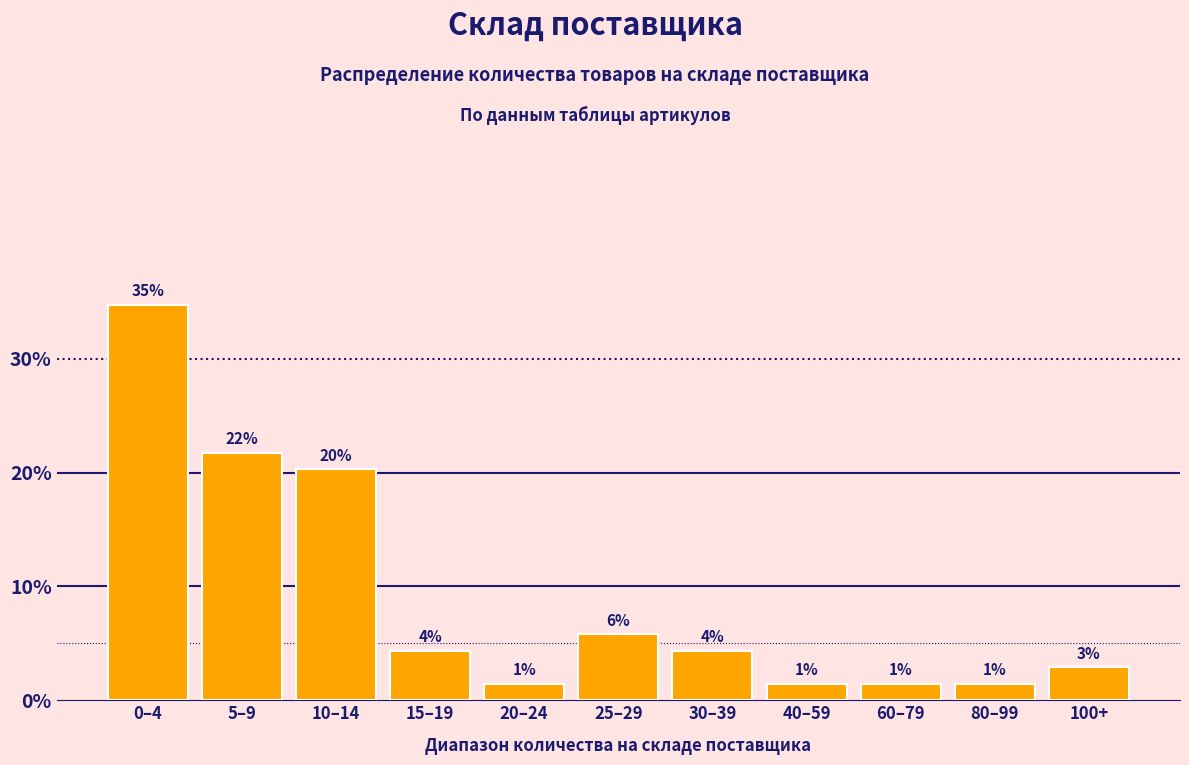

How many bars are there in total?

11